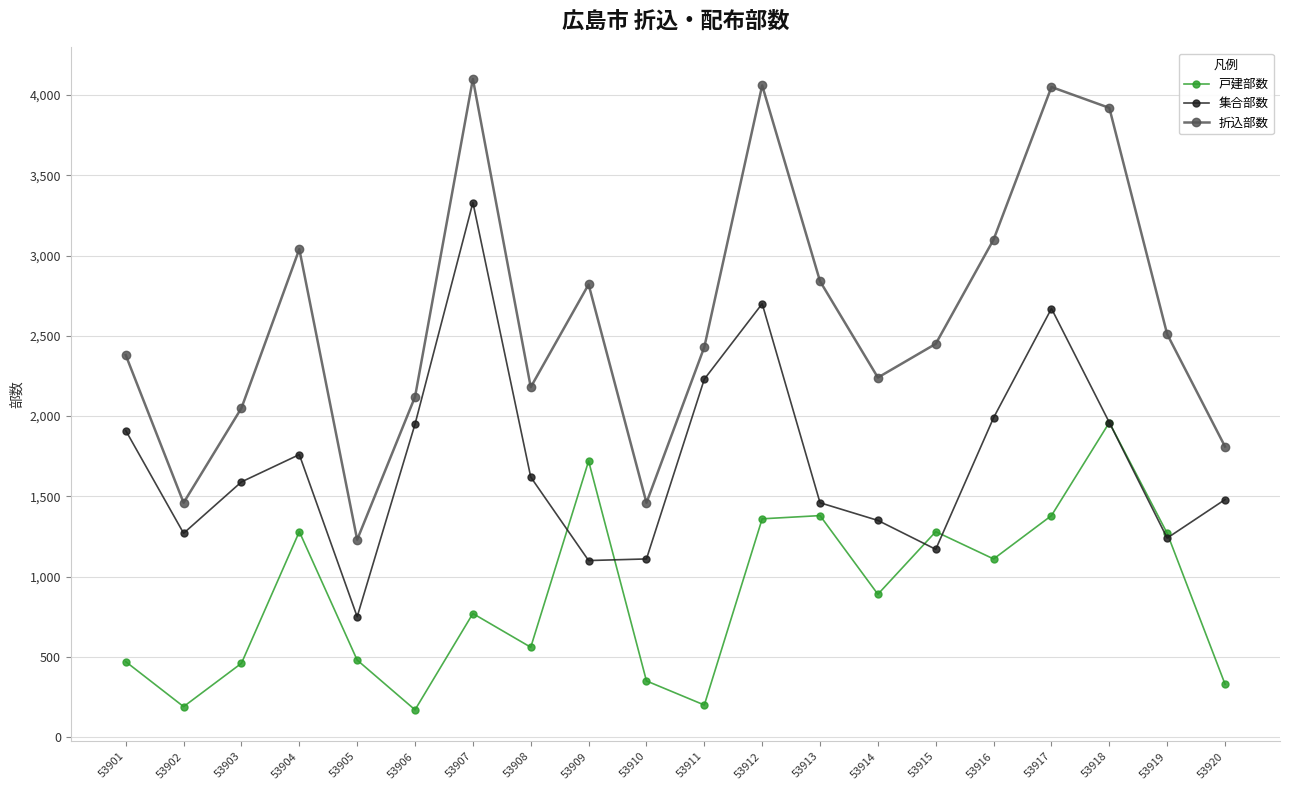

Rank the series at 53920 from lowest to highest value.

戸建部数, 集合部数, 折込部数